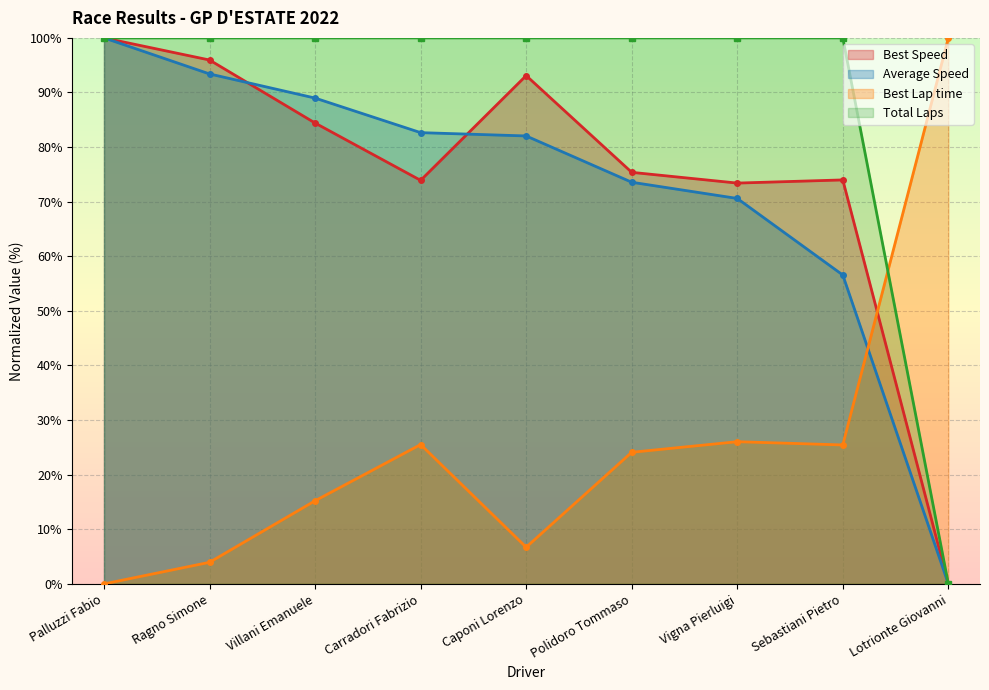

Which category has the lowest value in the Best Speed series?

Lotrionte Giovanni